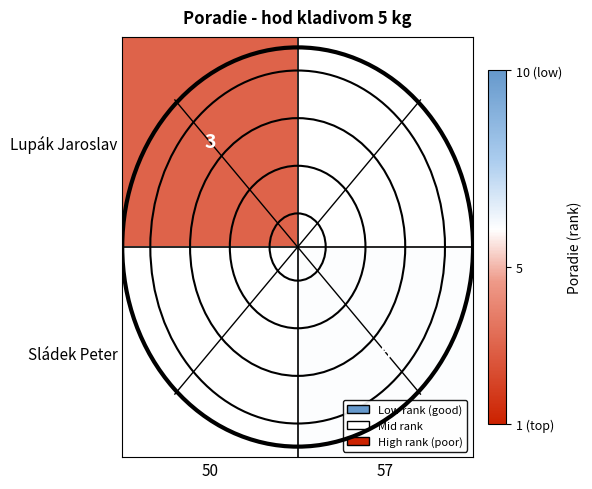

True or false: Sládek Peter has a value of 6 at 57.

True